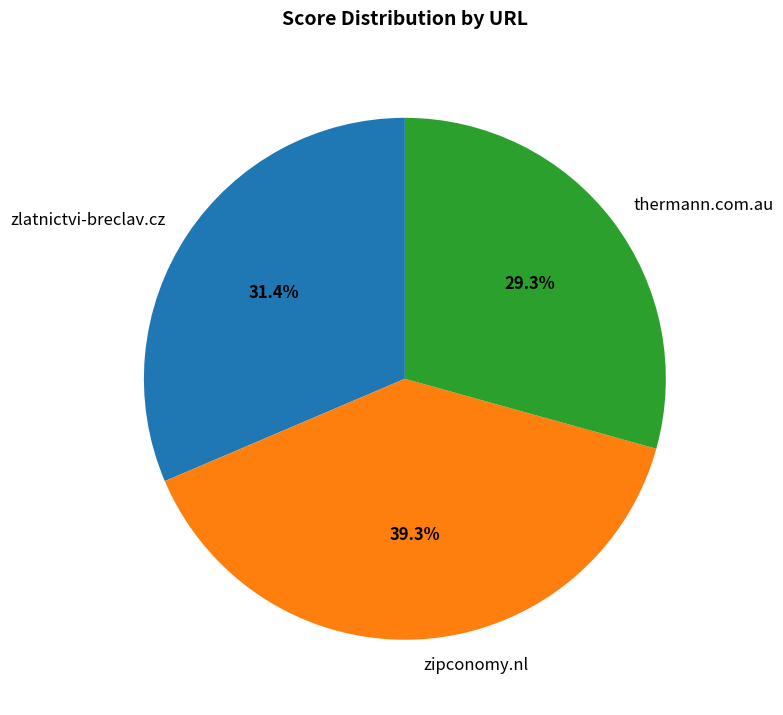

To the nearest percent, what is the difference between the zipconomy.nl and thermann.com.au slice percentages?

10%